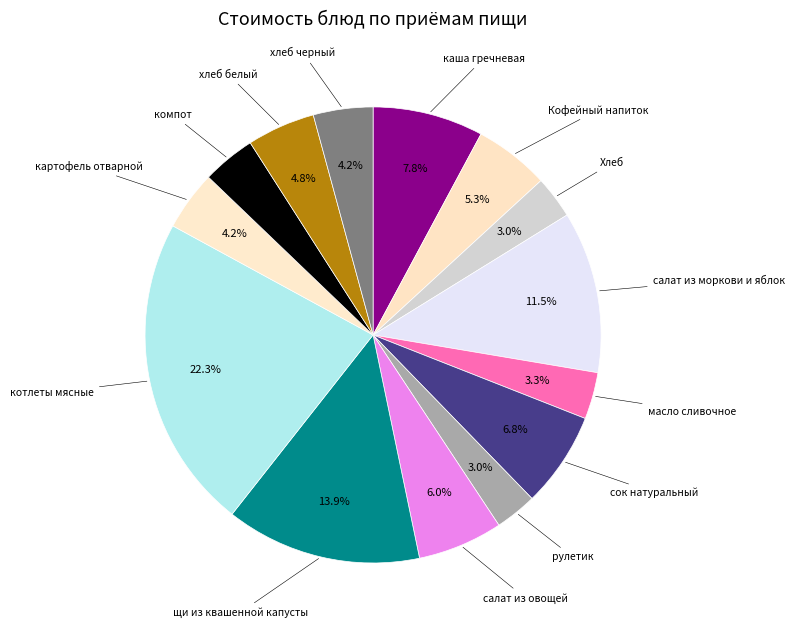

To the nearest percent, what portion does компот represent?

4%